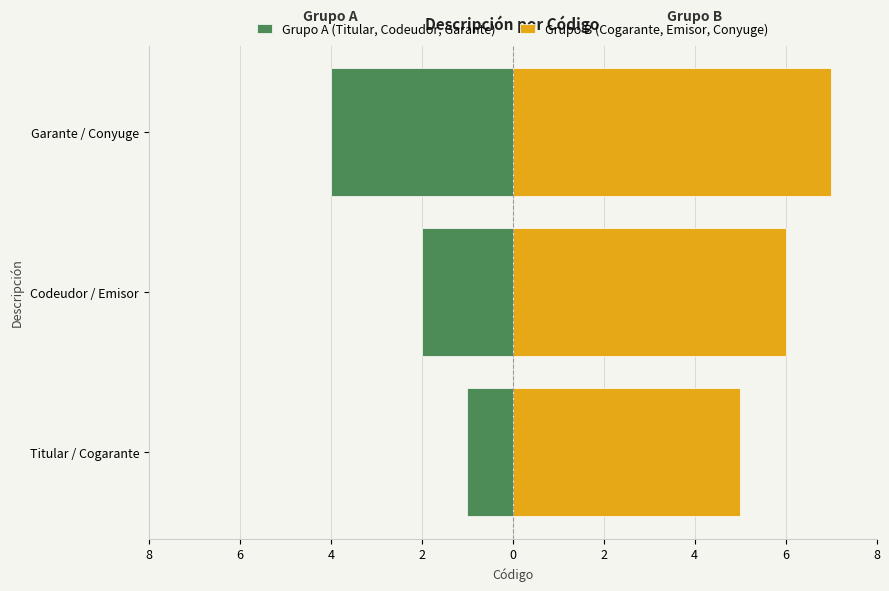

Between 8 and 4, which series saw the biggest shift?

Grupo A (Titular, Codeudor, Garante)